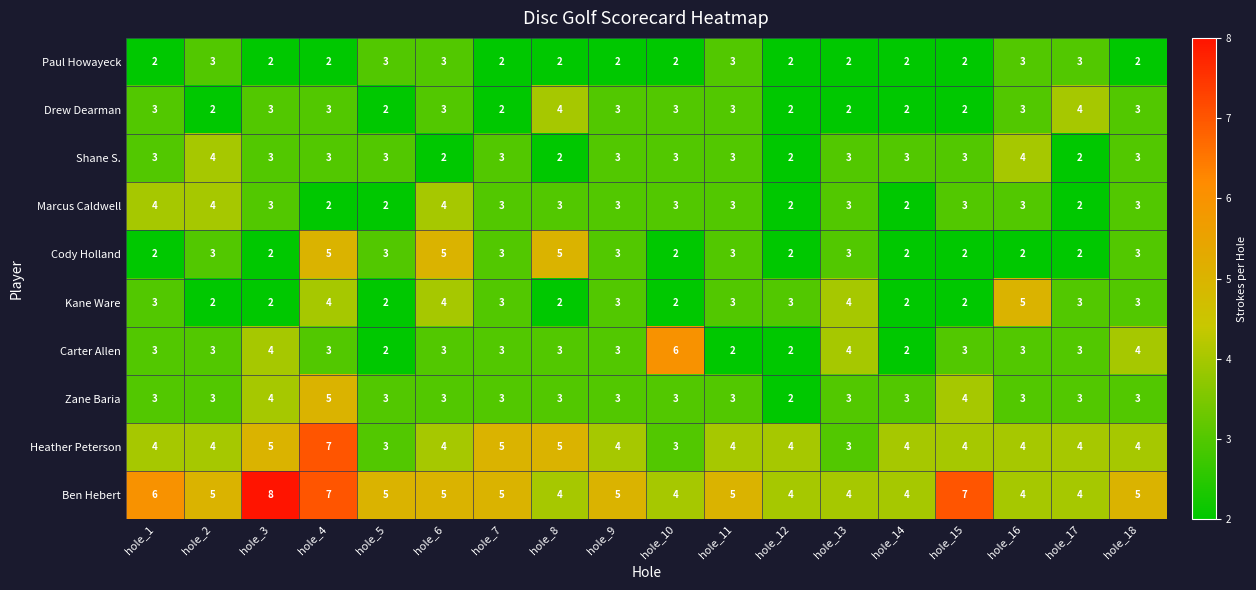

What is the sum of all Carter Allen values?

56